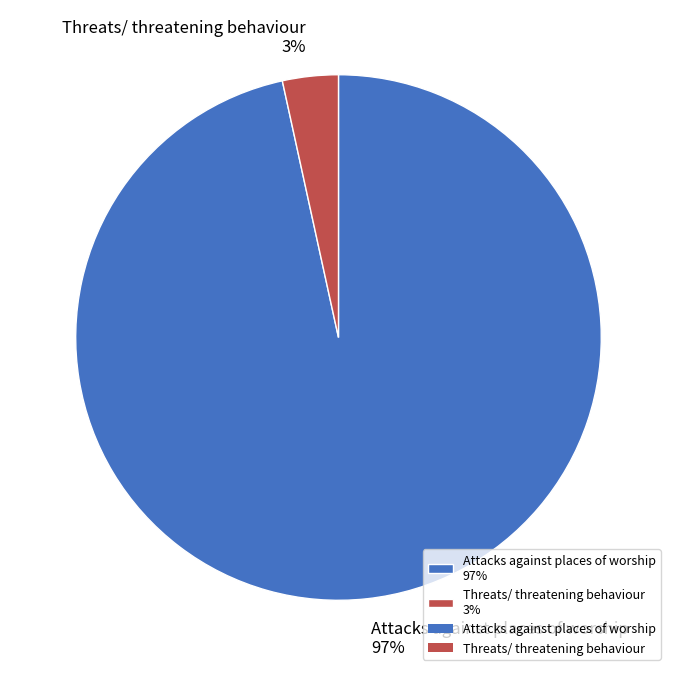

How many segments does this pie chart have?

2